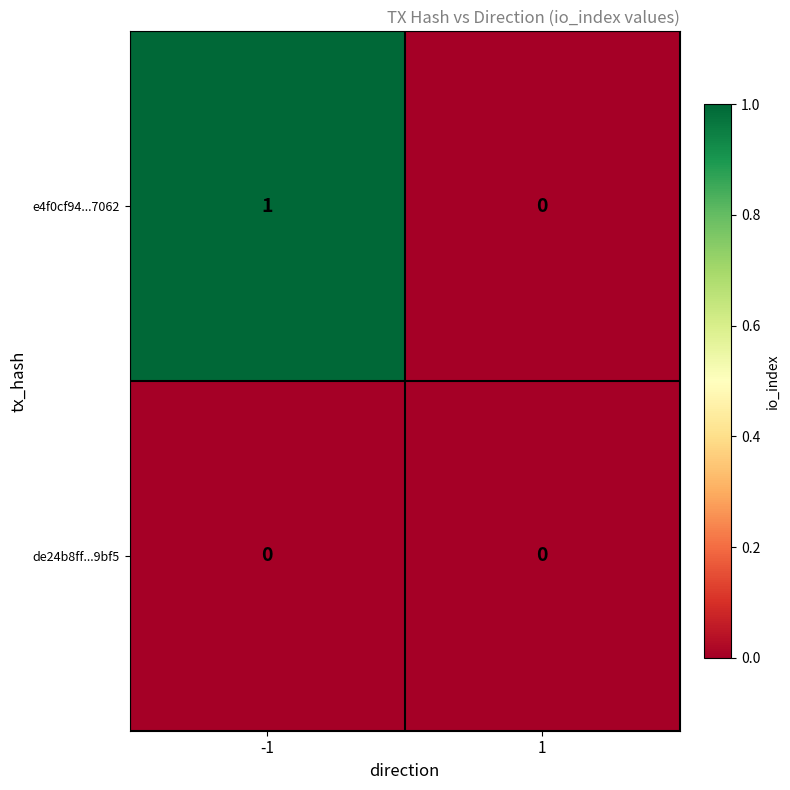

At which category is the sum across all series the highest?

-1